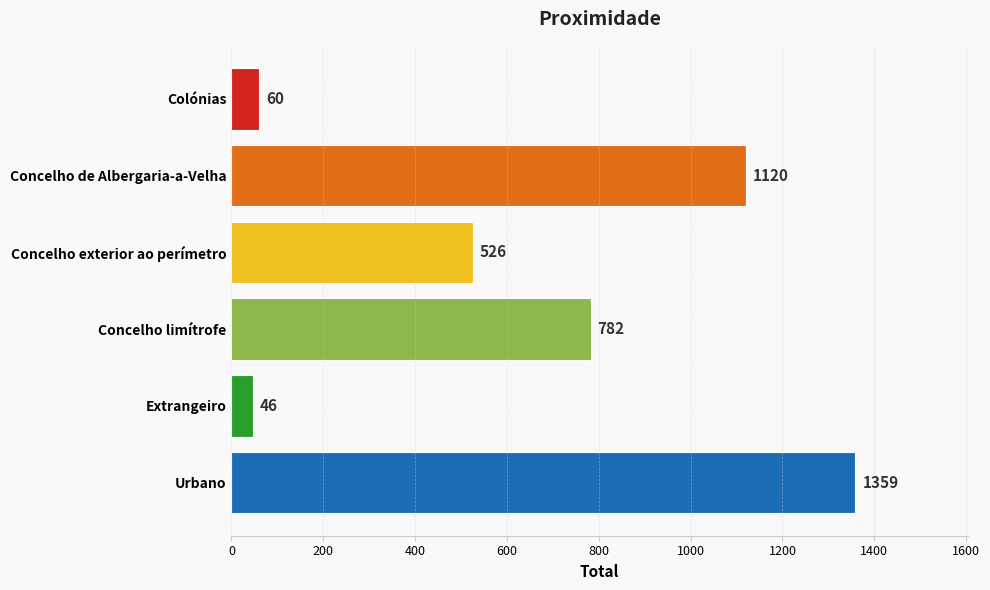

What is the change in value from Concelho de Albergaria-a-Velha to Urbano?

+239